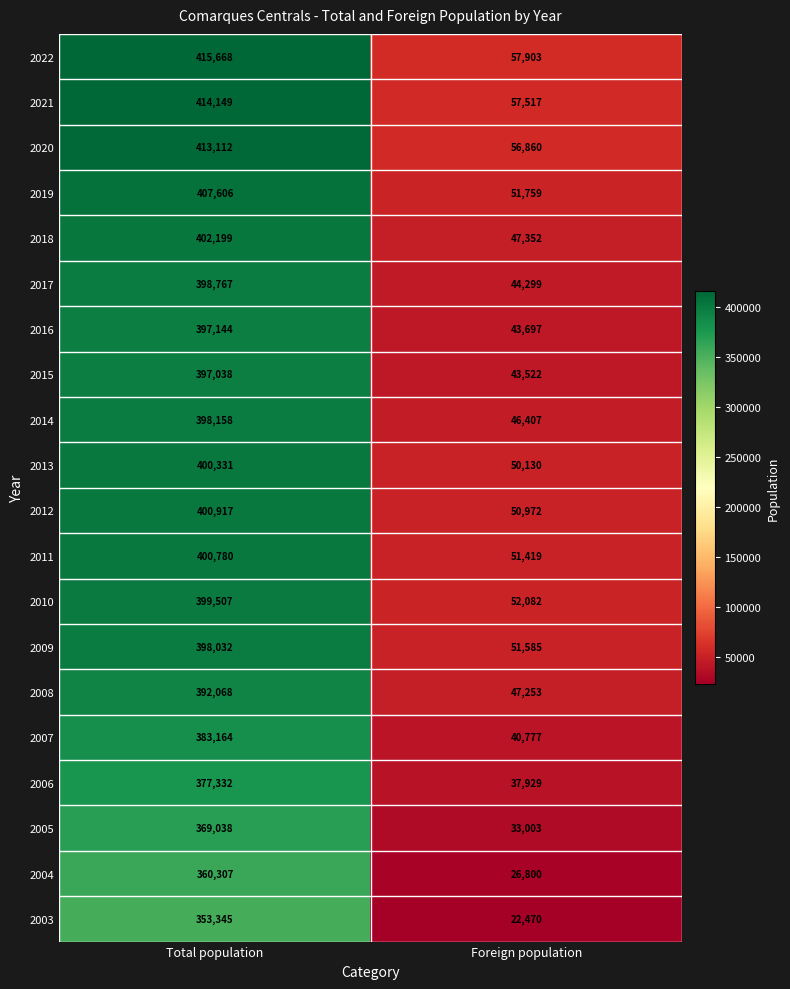

What value does the 2013 series have at Total population, to the nearest 100?

400300